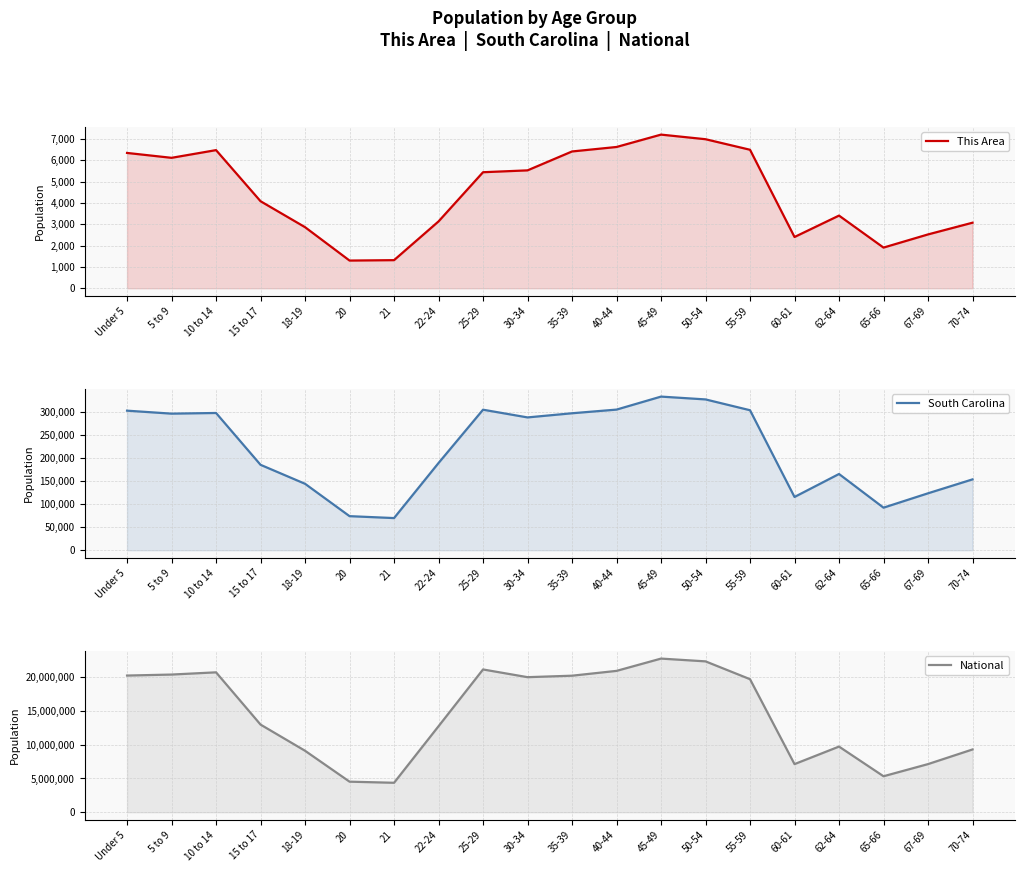

What value does the This Area series have at 55-59, to the nearest 100?

6500